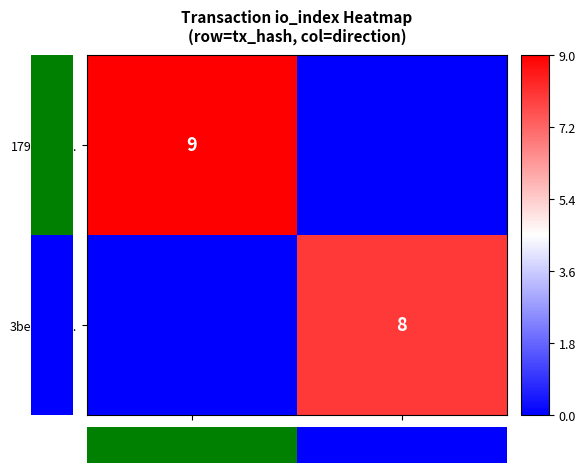

True or false: 3bed9148... has a value of 2 at 1.

False